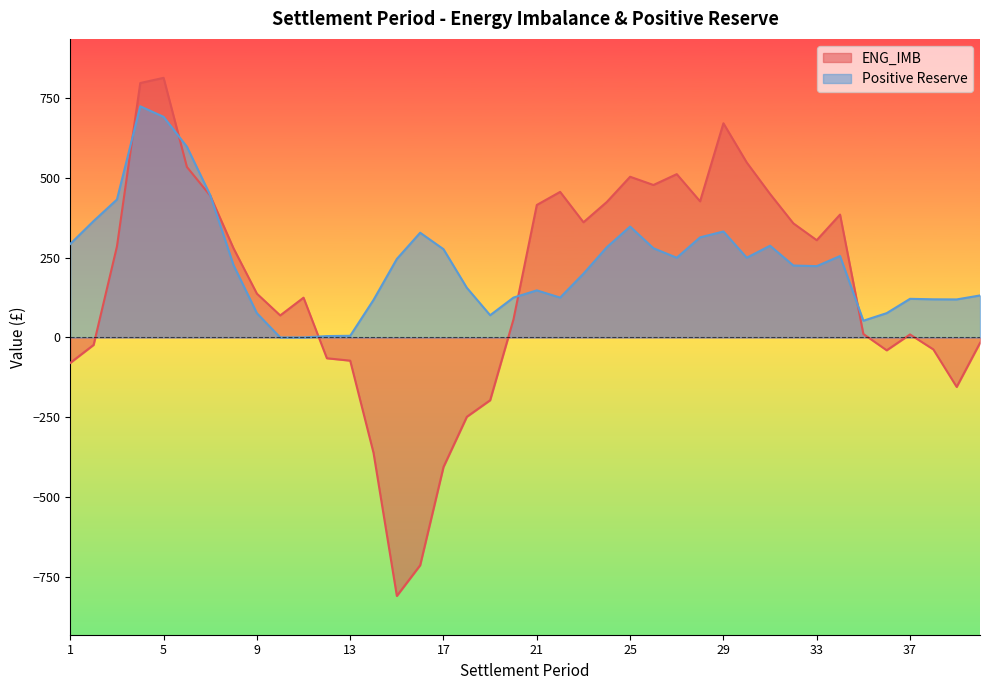

What is the average value of the Positive Reserve series?

233.1